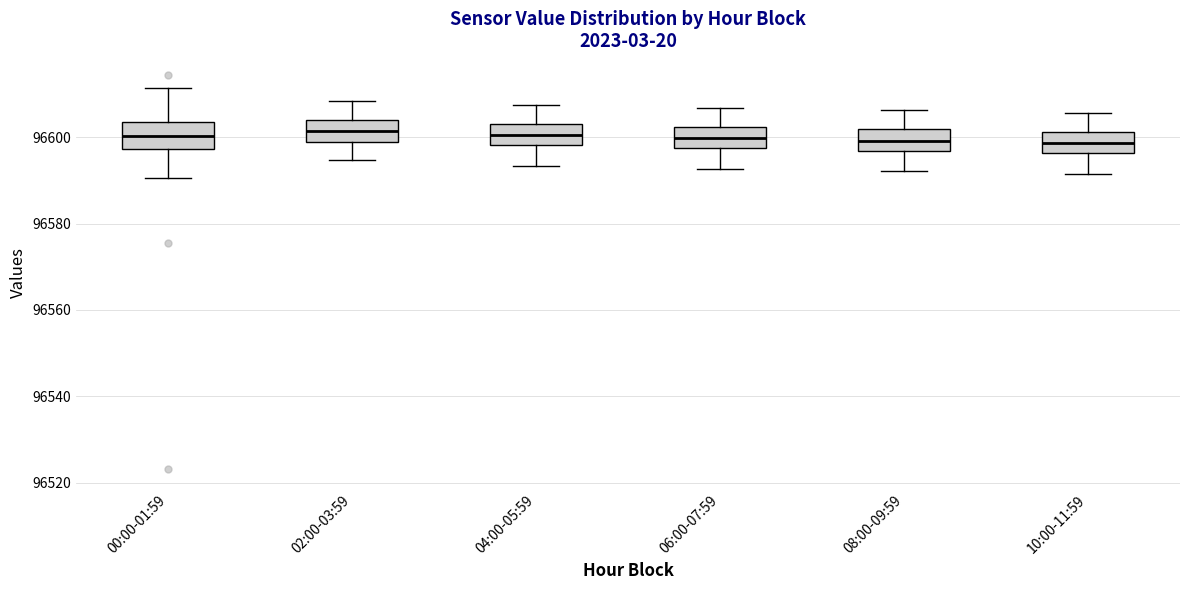

Reading left to right, read every box against the y-axis: the position of its median line, the range the box covers, and the ends of its whiskers. The values are not printed on the chart, so give them approximately, as read against the axis.

00:00-01:59: median 96600, box 96598 to 96604, whiskers 96590 to 96612
02:00-03:59: median 96602, box 96598 to 96604, whiskers 96594 to 96608
04:00-05:59: median 96600, box 96598 to 96604, whiskers 96594 to 96608
06:00-07:59: median 96600, box 96598 to 96602, whiskers 96592 to 96606
08:00-09:59: median 96600, box 96596 to 96602, whiskers 96592 to 96606
10:00-11:59: median 96598, box 96596 to 96602, whiskers 96592 to 96606